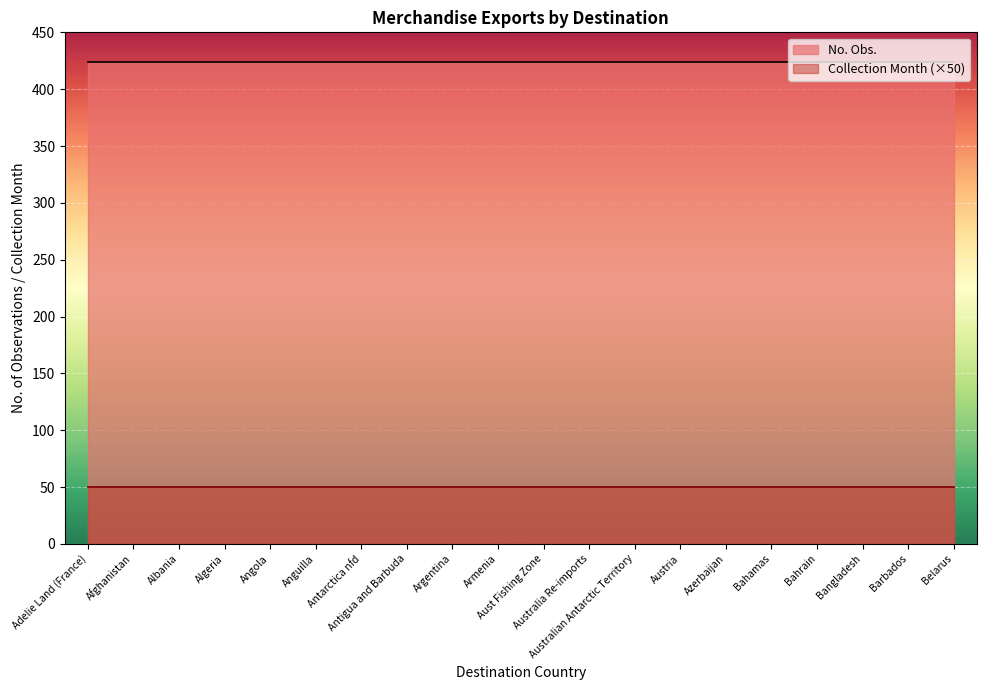

How many lines are shown in the chart?

2